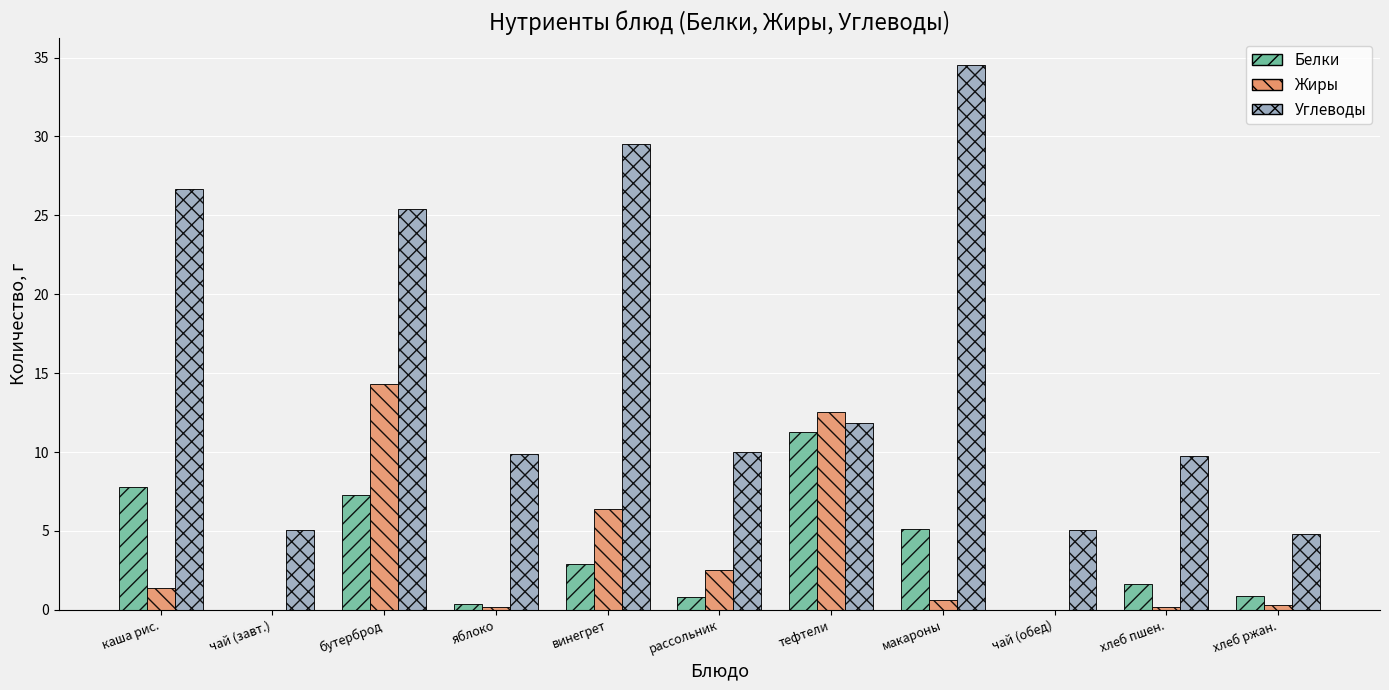

Between каша рис. and рассольник, which series saw the biggest shift?

Углеводы